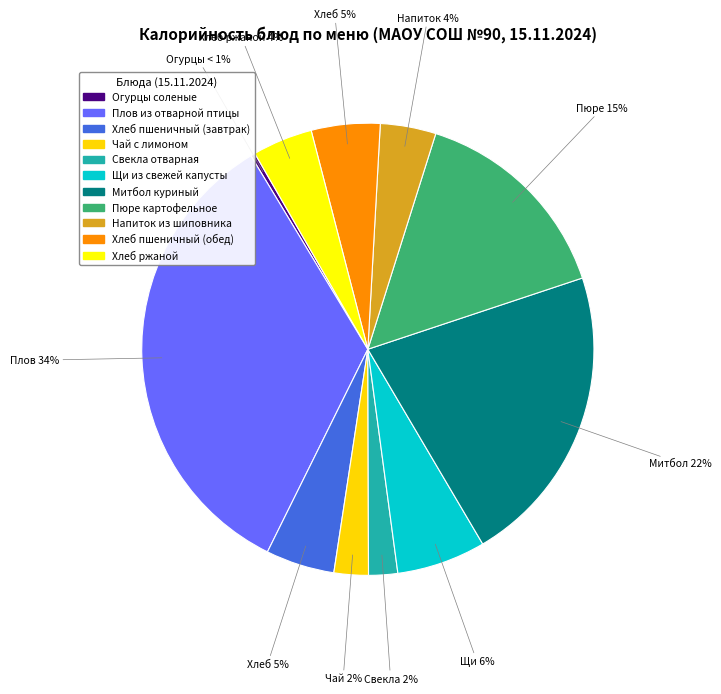

Does Митбол куриный account for over 50% of the chart?

No